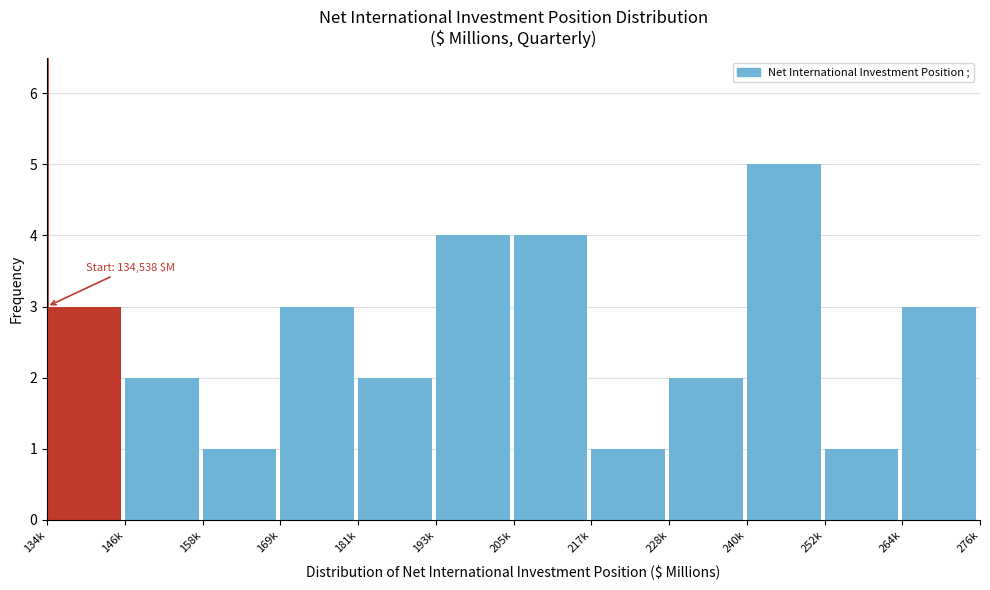

Reading left to right, list all the values displayed in this chart.

3	2	1	3	2	4	4	1	2	5	1	3